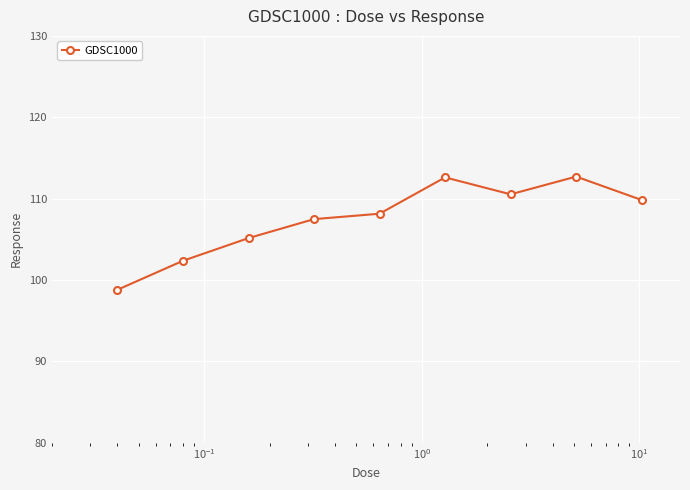

What is the value of the 4th point from the left?

107.5